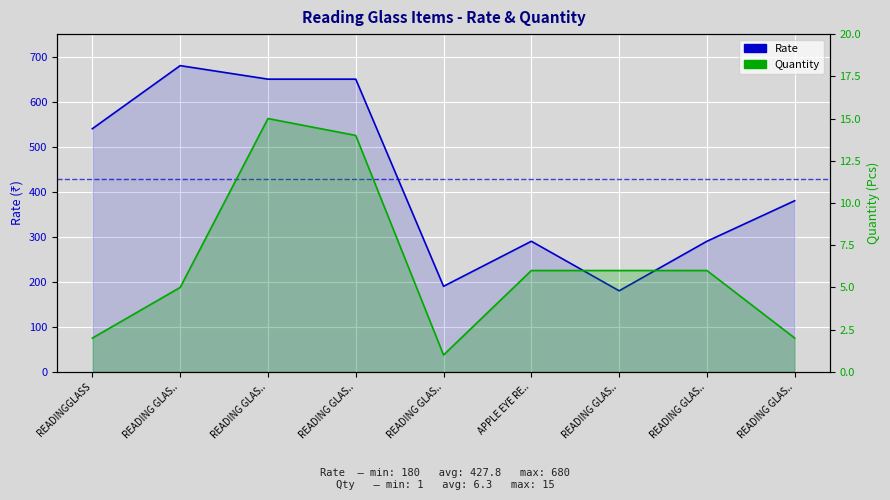

Where is the first local minimum for Quantity?

READING GLAS..